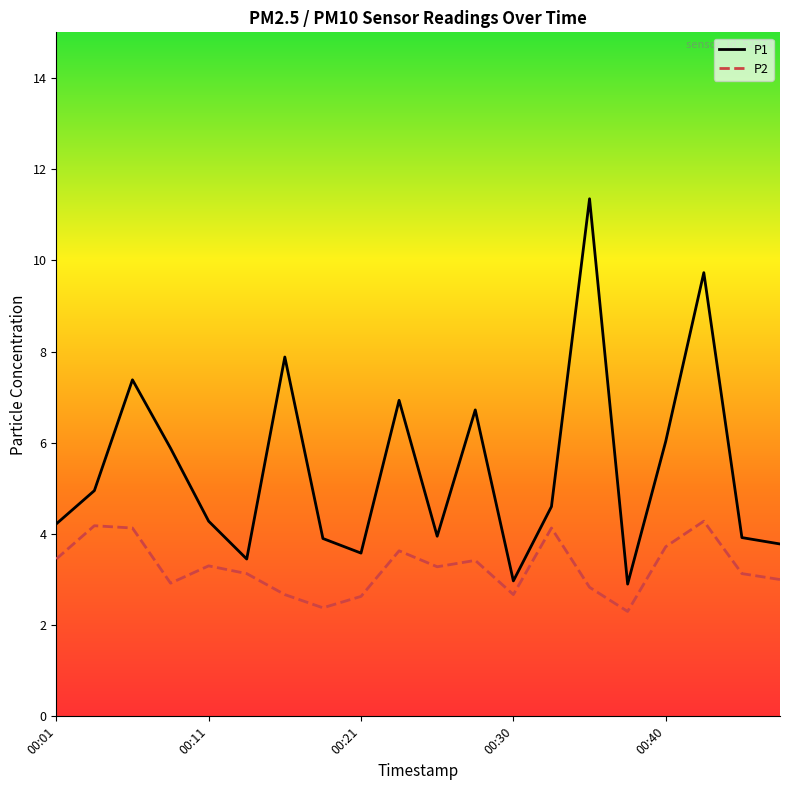

True or false: P1 and P2 intersect in this chart.

False